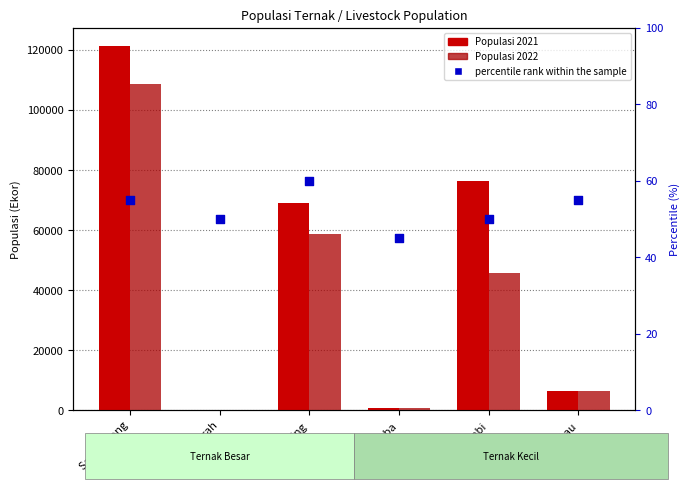

Which series contains the highest Y value?

Populasi 2021